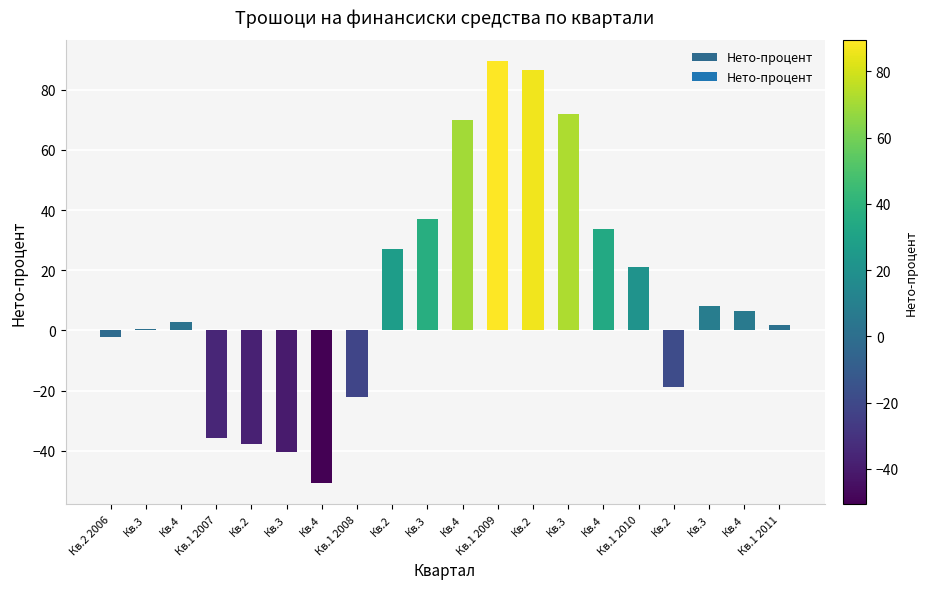

List the labels in order of value, smallest first.

Кв.4, Кв.3, Кв.2, Кв.1 2007, Кв.1 2008, Кв.2, Кв.2 2006, Кв.3, Кв.1 2011, Кв.4, Кв.4, Кв.3, Кв.1 2010, Кв.2, Кв.4, Кв.3, Кв.4, Кв.3, Кв.2, Кв.1 2009